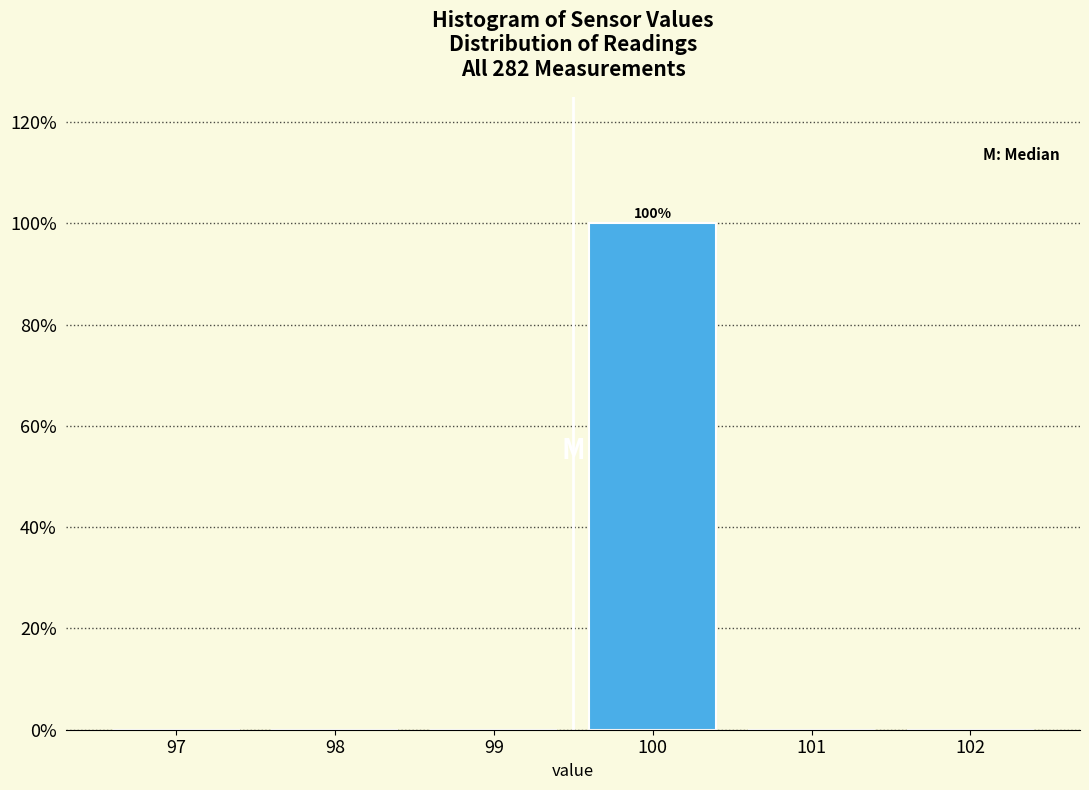

Reading left to right, what are all the values shown in this chart?

97=0	98=0	99=0	100=100	101=0	102=0